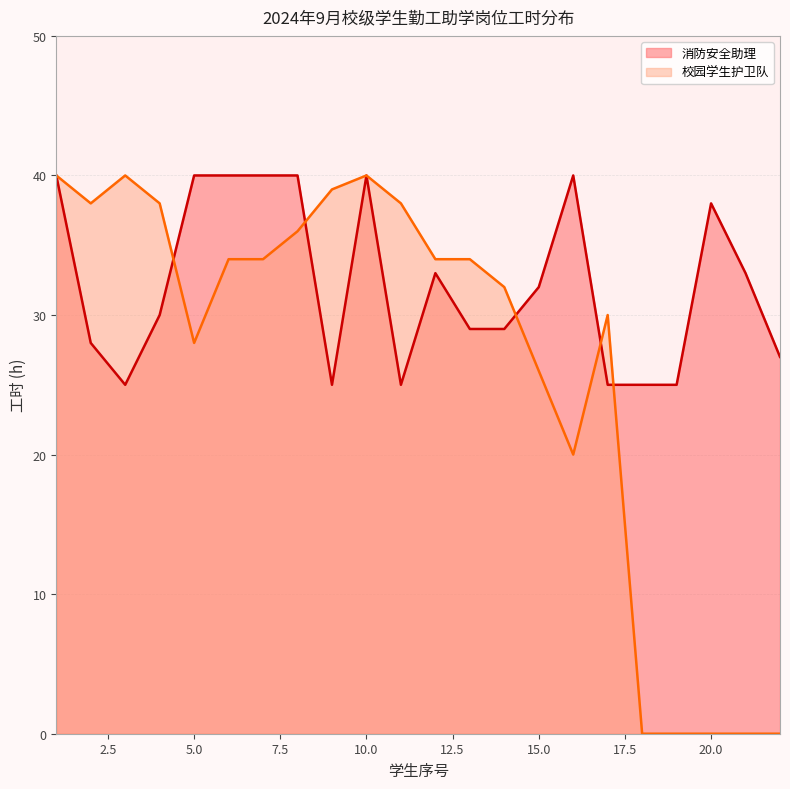

The chart shows a value of 43 at 11. True or false?

False